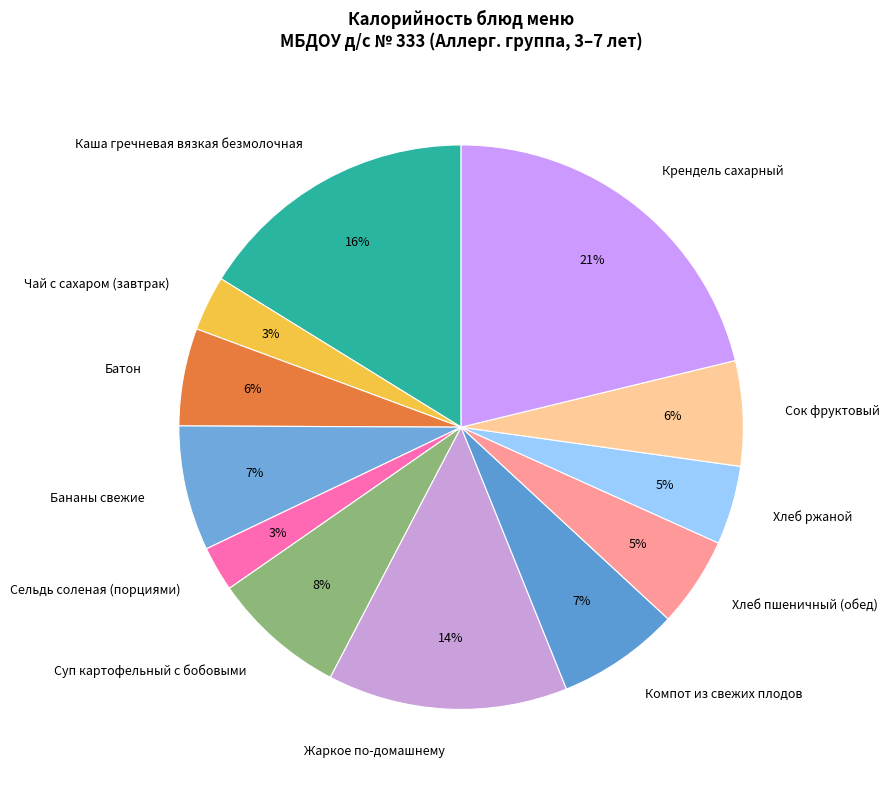

Count the number of slices in the pie.

12